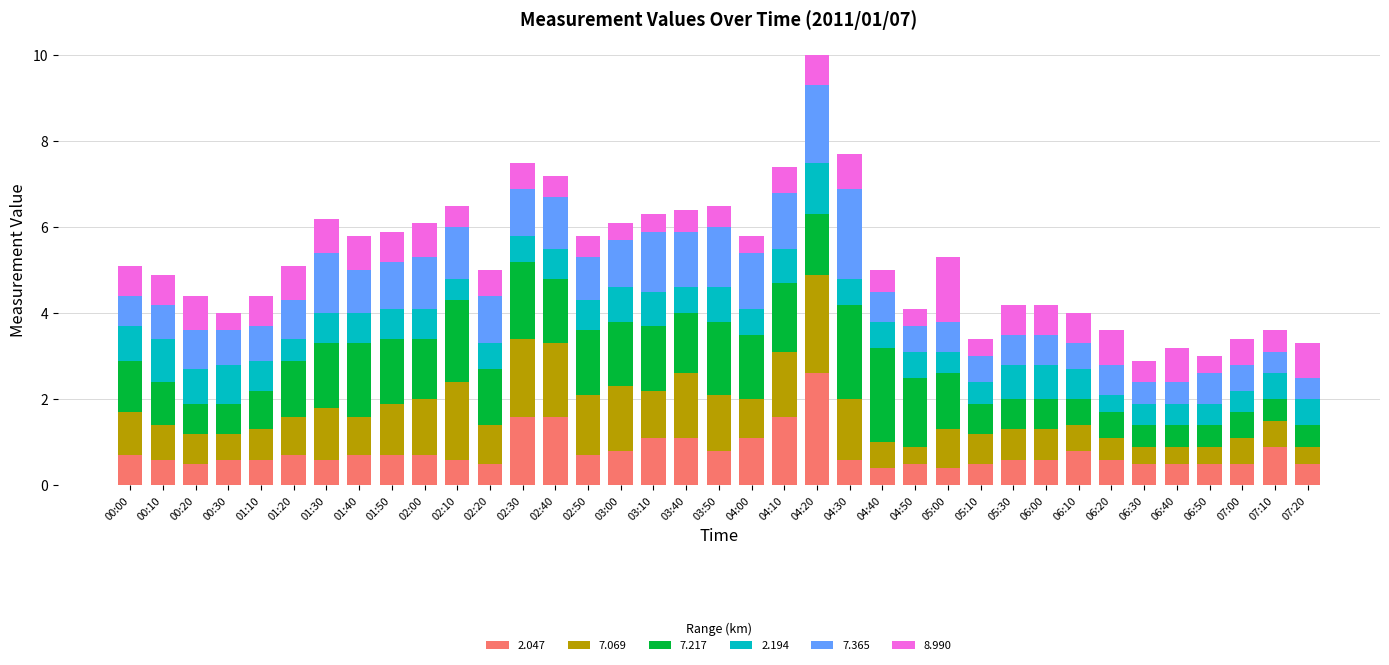

At which category is the sum across all series the highest?

04:20